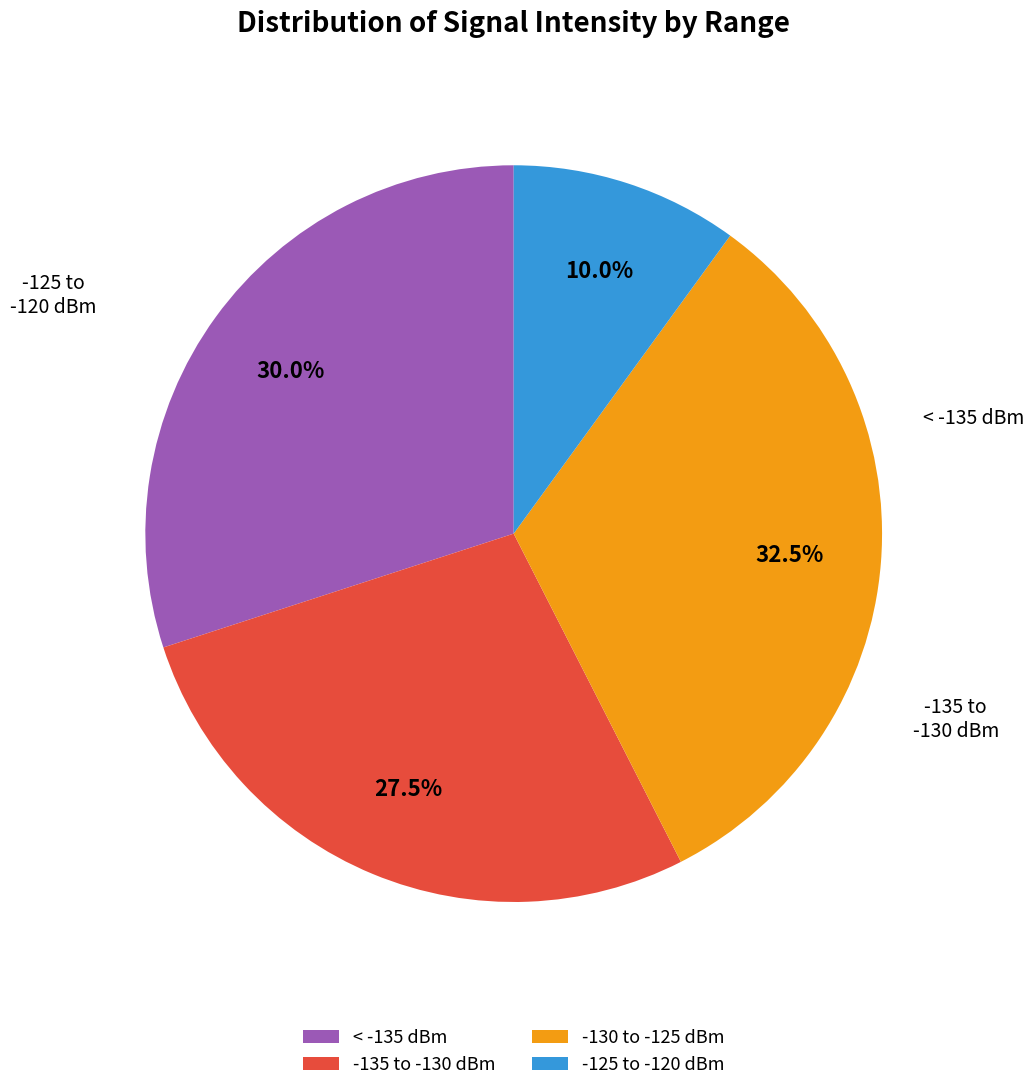

Between < -135 dBm and -125 to -120 dBm, which is larger?

< -135 dBm